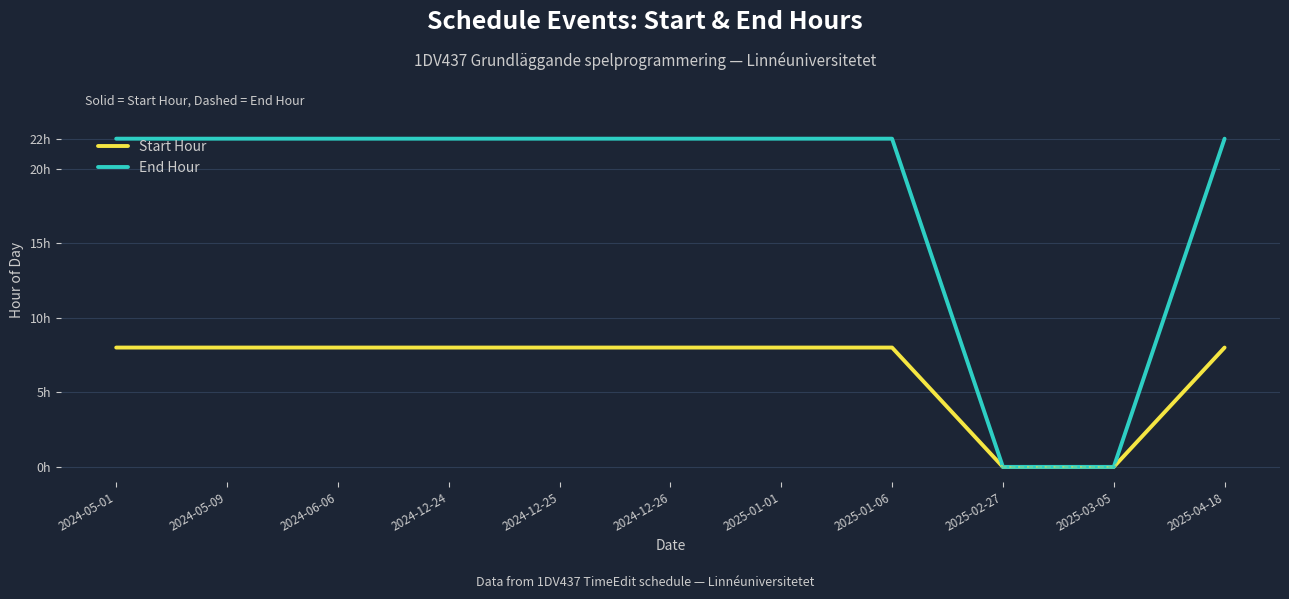

Which series has the widest spread of values?

End Hour